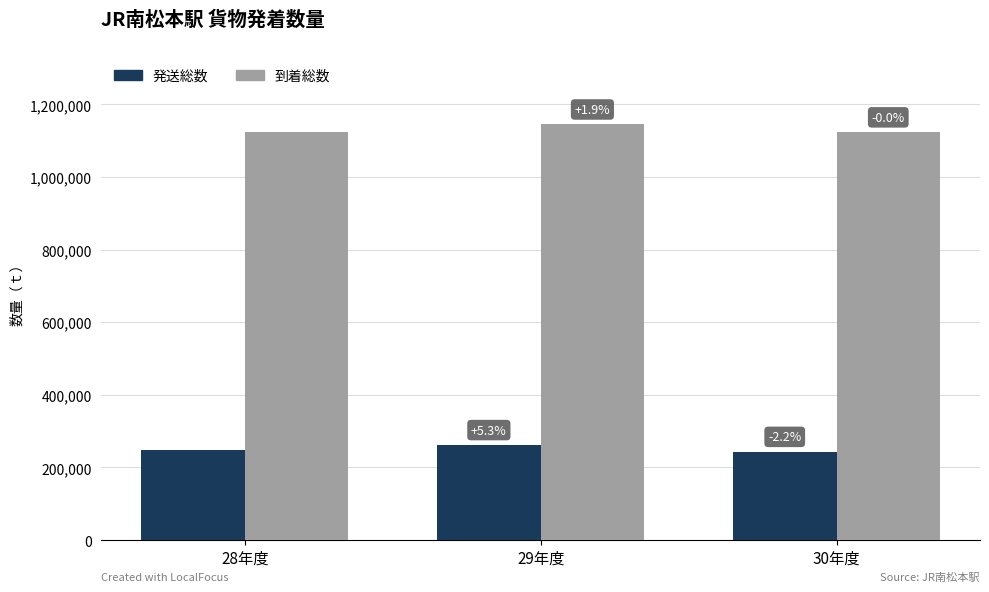

Reading left to right, transcribe all the data shown in this chart.

発送総数: 28年度=248876	29年度=262106	30年度=243429
到着総数: 28年度=1123735	29年度=1145139	30年度=1123453